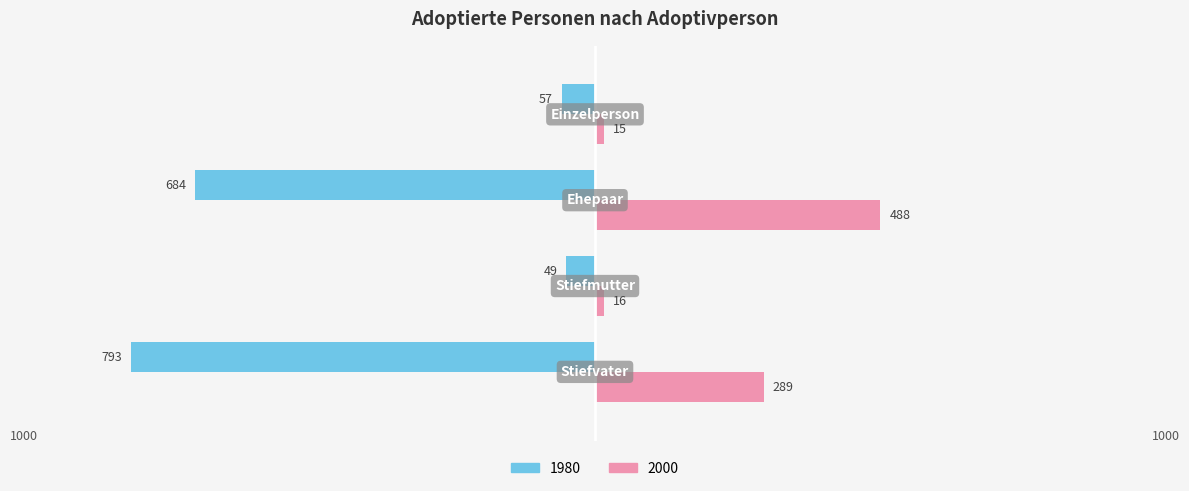

What are all the series names shown in the legend?

1980, 2000